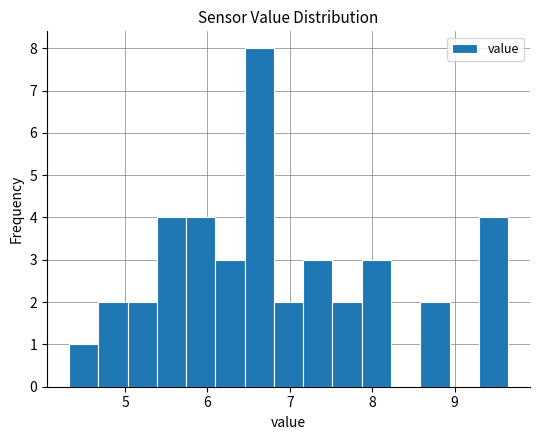

Read against the x-axis, roughly where is the centre of the tallest bar?

6.6